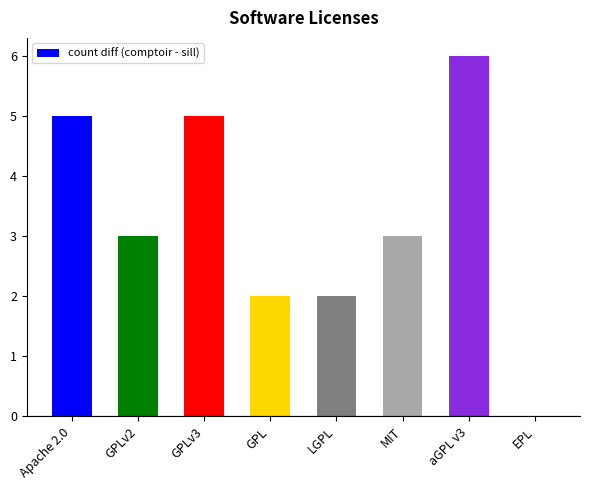

What is the approximate value at LGPL?

2